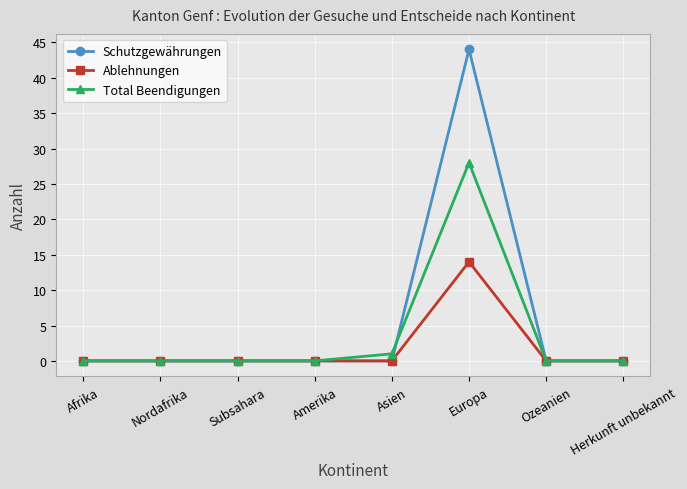

Reading right to left, extract all data points from this chart.

Schutzgewährungen: 0	0	44	0	0	0	0	0
Ablehnungen: 0	0	14	0	0	0	0	0
Total Beendigungen: 0	0	28	1	0	0	0	0